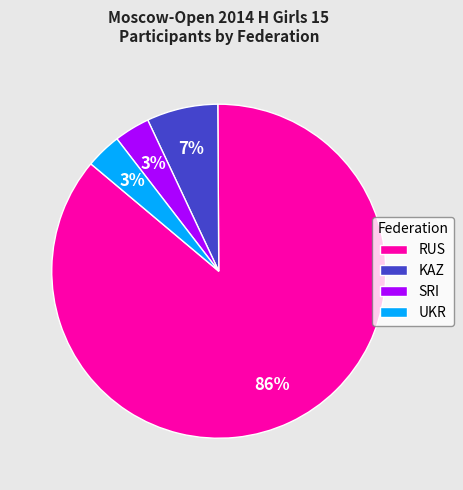

Which has a higher value, KAZ or UKR?

KAZ